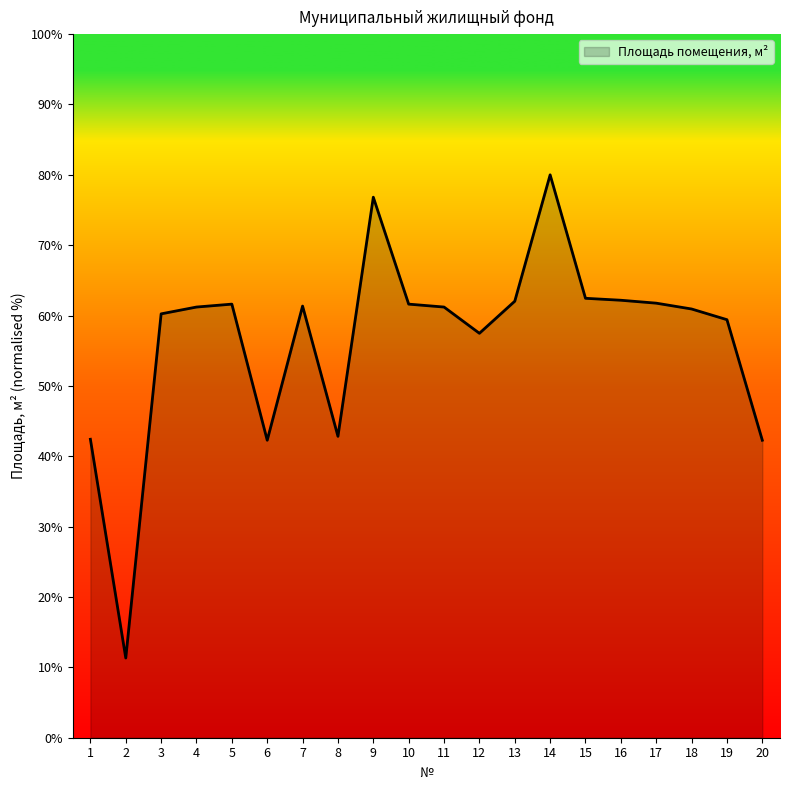

What is the sum of all values?

1131.5